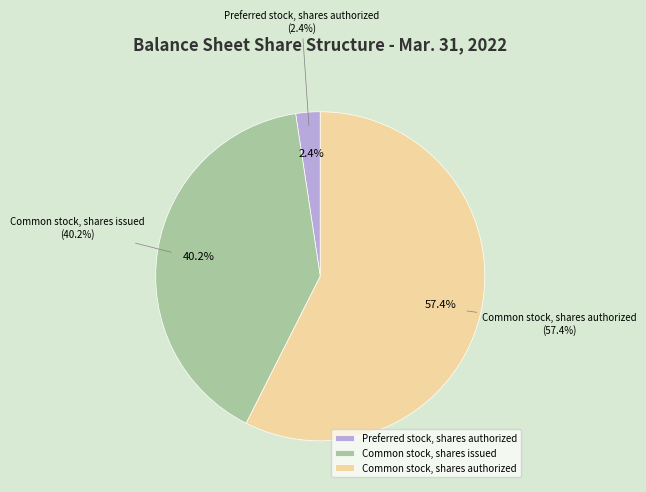

Rank the categories by value from lowest to highest.

Preferred stock, shares authorized, Common stock, shares issued, Common stock, shares authorized